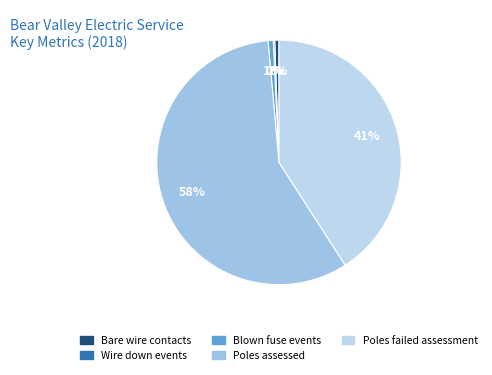

Does any single category account for the majority?

Yes